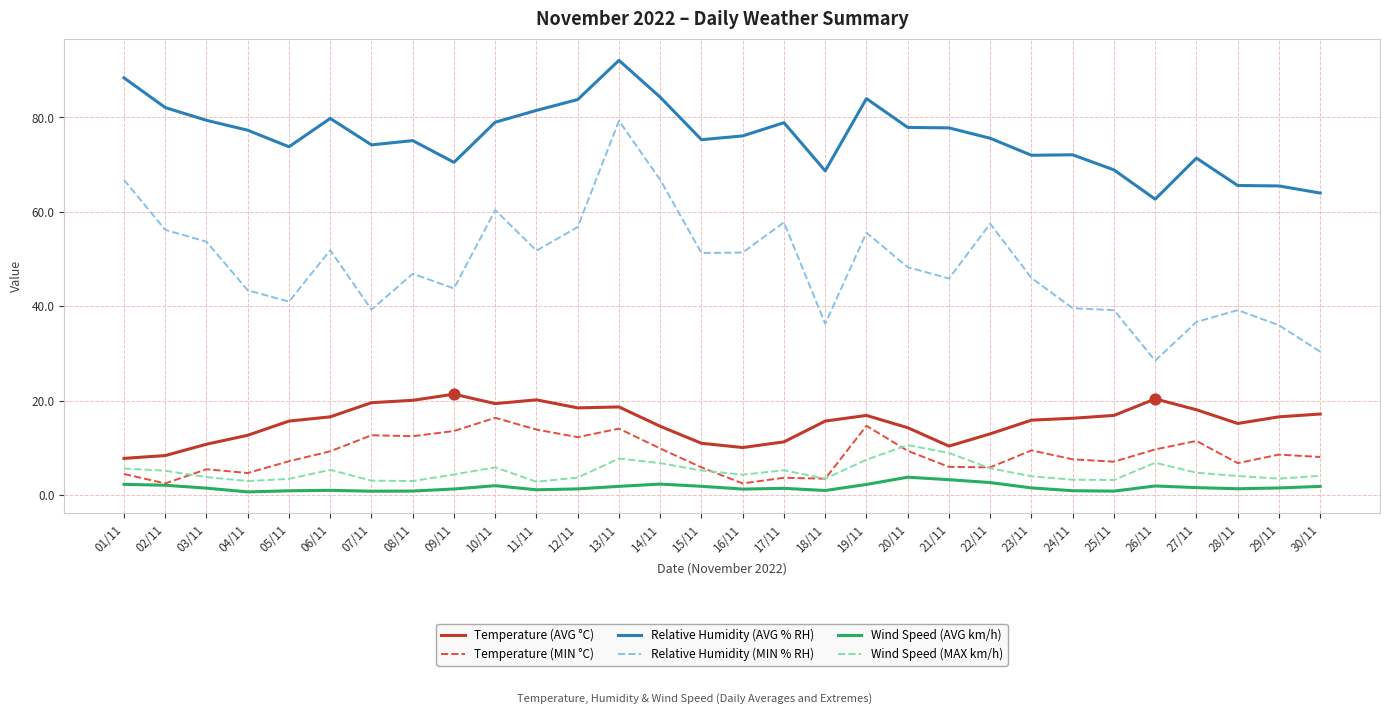

At which category is the sum across all series the highest?

13/11